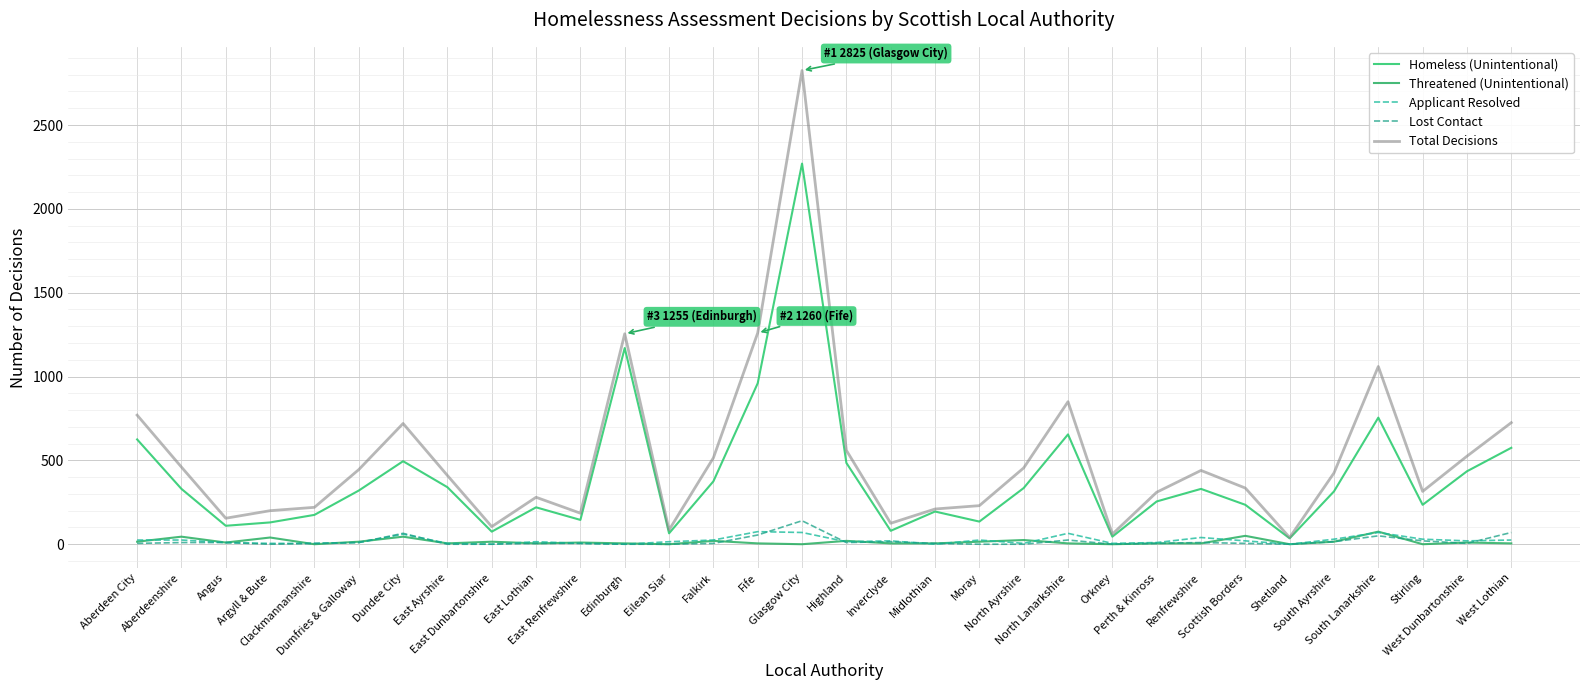

Does the chart have visible grid lines?

Yes